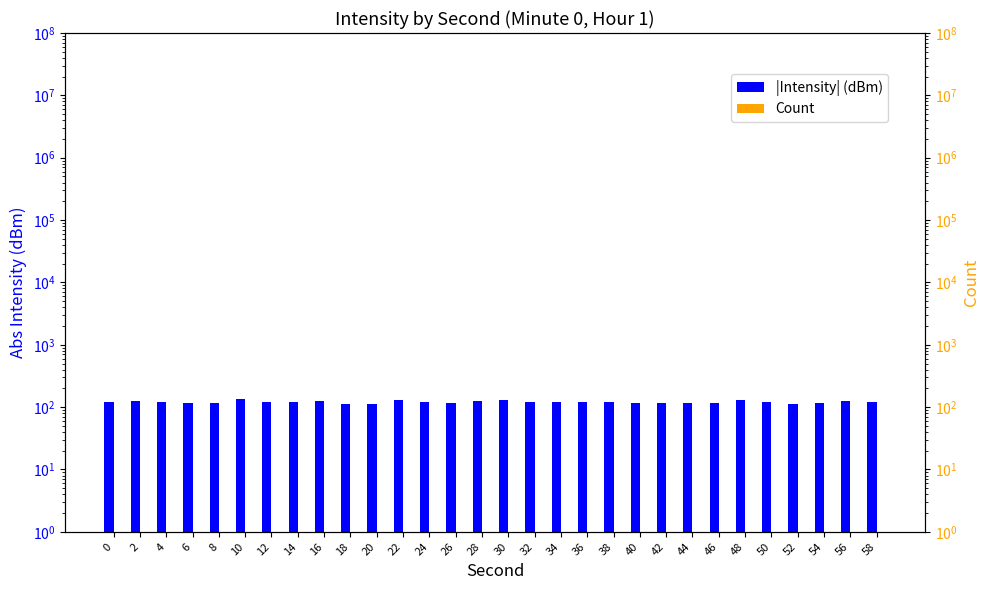

What is the maximum value shown in the chart?

134.2